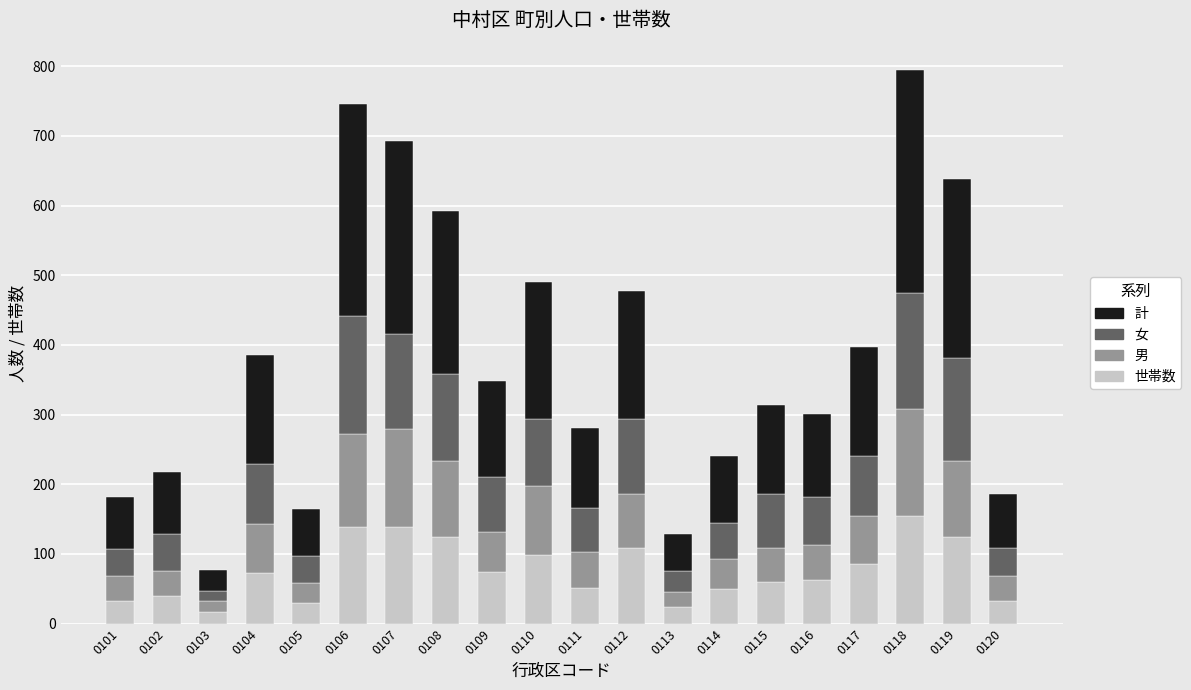

How many data points does each series have?

20